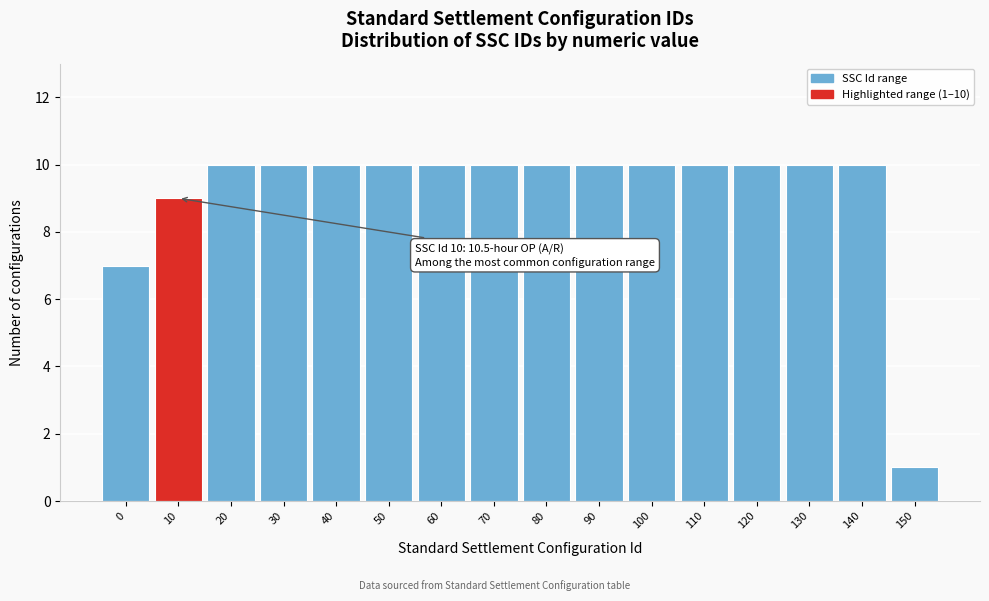

Reading left to right, extract all data points from this chart.

7	9	10	10	10	10	10	10	10	10	10	10	10	10	10	1